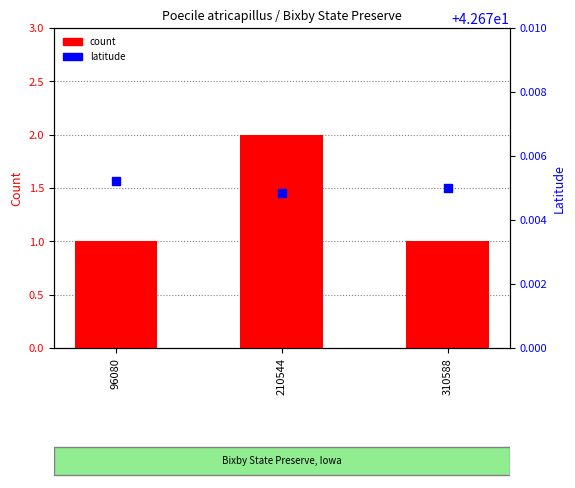

Which series contains the lowest Y value?

count